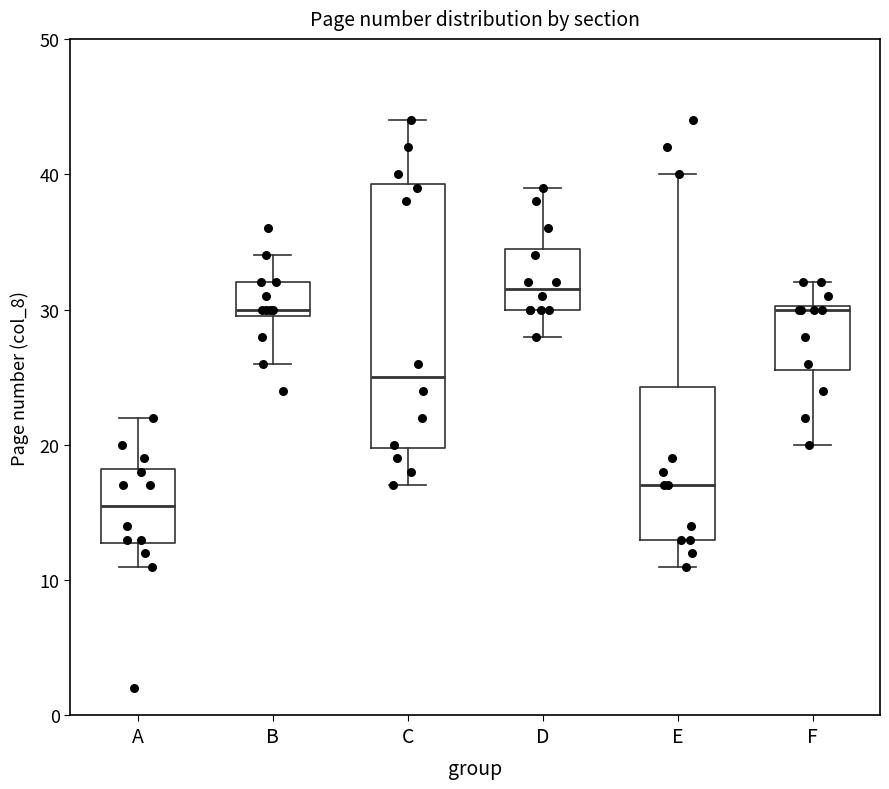

Reading left to right, read every box against the y-axis: the position of its median line, the range the box covers, and the ends of its whiskers. The values are not printed on the chart, so give them approximately, as read against the axis.

A: median 16, box 13 to 18, whiskers 11 to 22
B: median 30 (just above the box's lower edge), box 30 to 32, whiskers 26 to 34
C: median 25, box 20 to 39, whiskers 17 to 44
D: median 32, box 30 to 35, whiskers 28 to 39
E: median 17, box 13 to 24, whiskers 11 to 40
F: median 30, box 26 to 30, whiskers 20 to 32